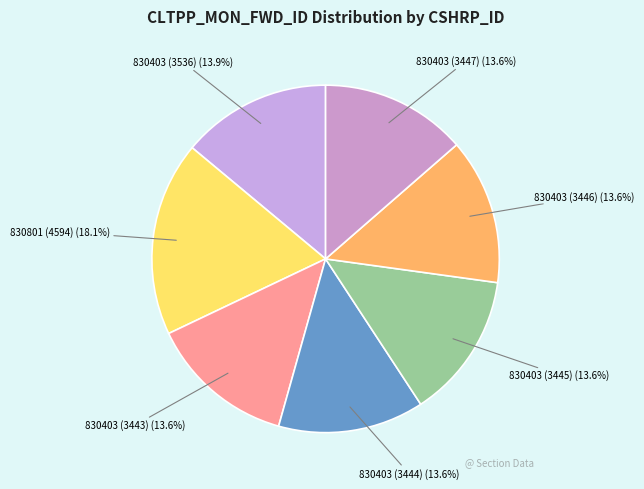

To the nearest percent, what portion does 830403 (3536) represent?

14%